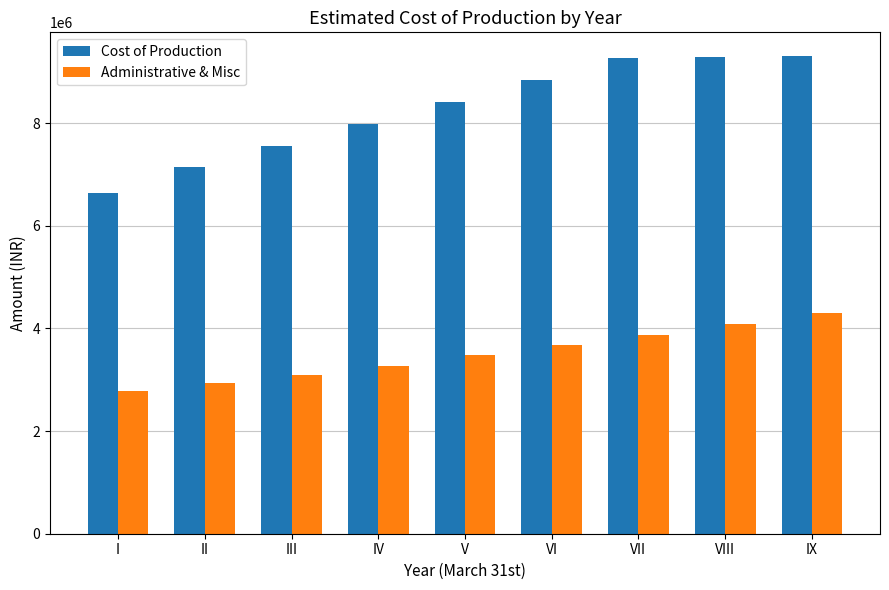

What is the approximate value of Administrative & Misc at II?

2935517.0